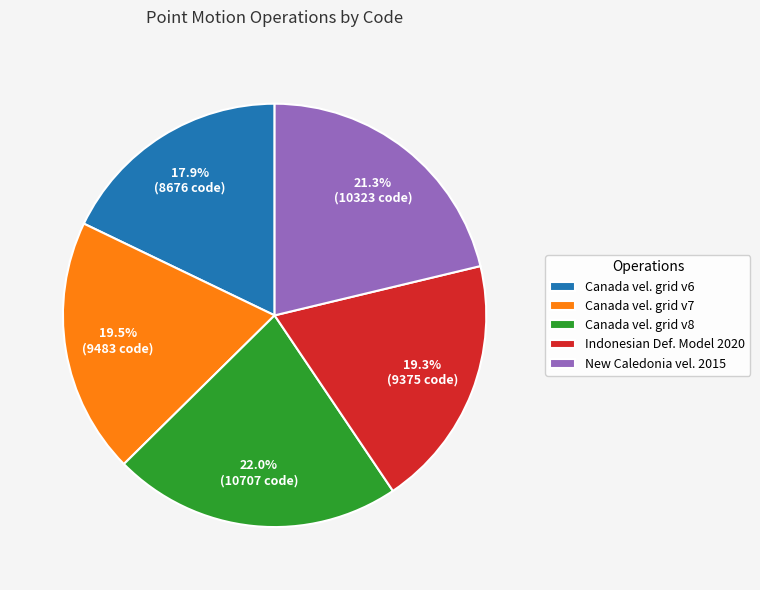

What is the ratio of the value at Canada vel. grid v8 to the value at Canada vel. grid v7?

1.1